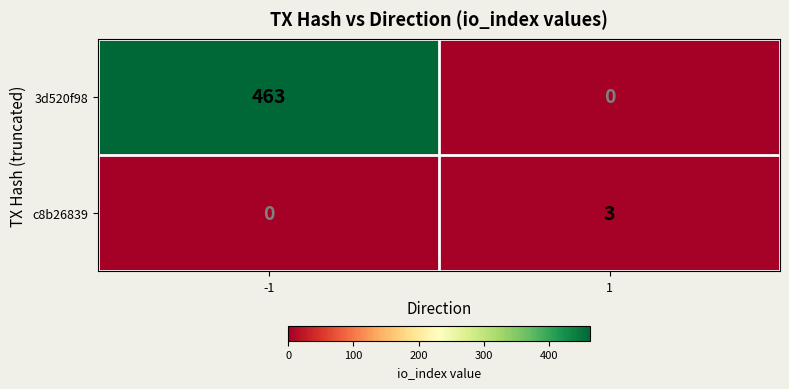

Rank the series by their average value, from lowest to highest.

c8b26839, 3d520f98